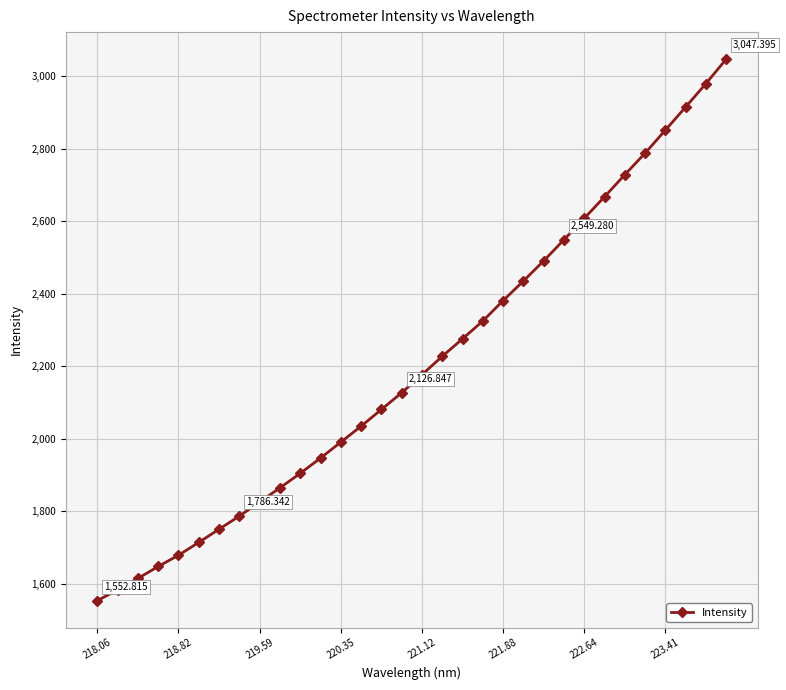

What is the difference between the second highest and minimum values?

1427.2